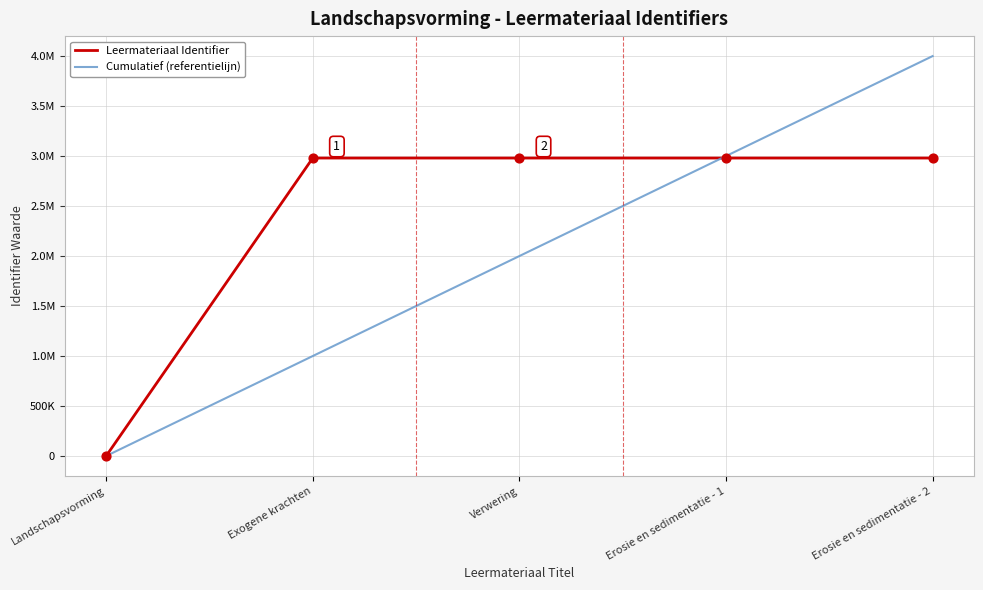

Is the value of Cumulatief (referentielijn) at Verwering greater than the value of Leermateriaal Identifier at Verwering?

No